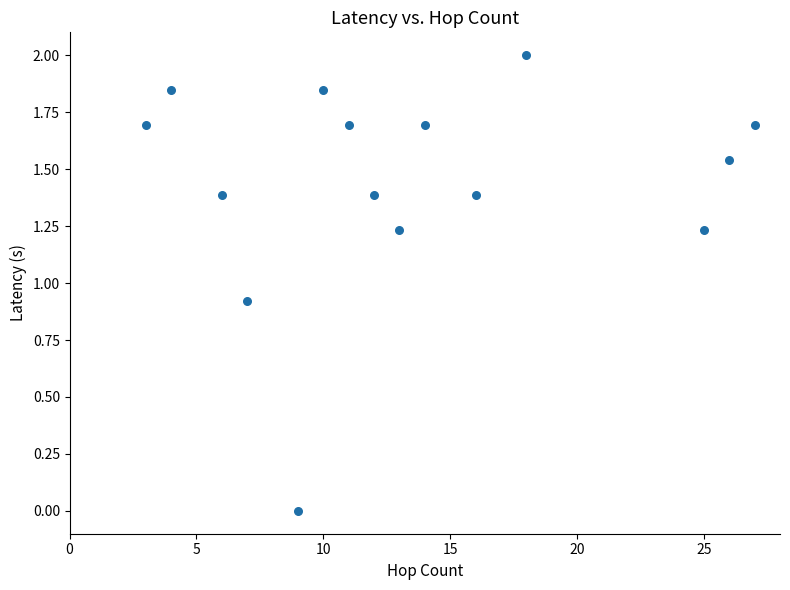

What is the range of X values (max minus min)?

24.0